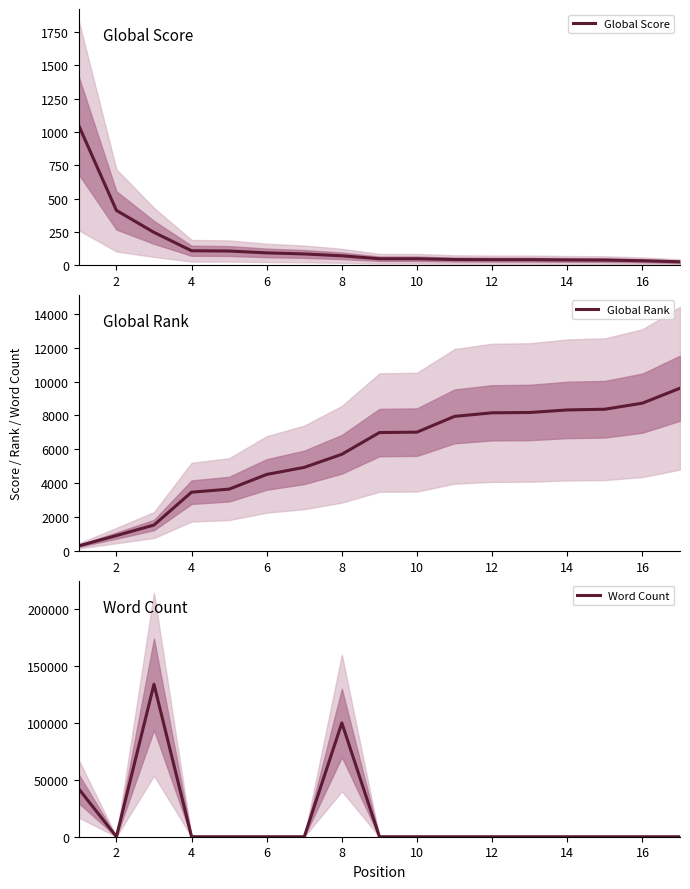

Does the chart have visible grid lines?

No